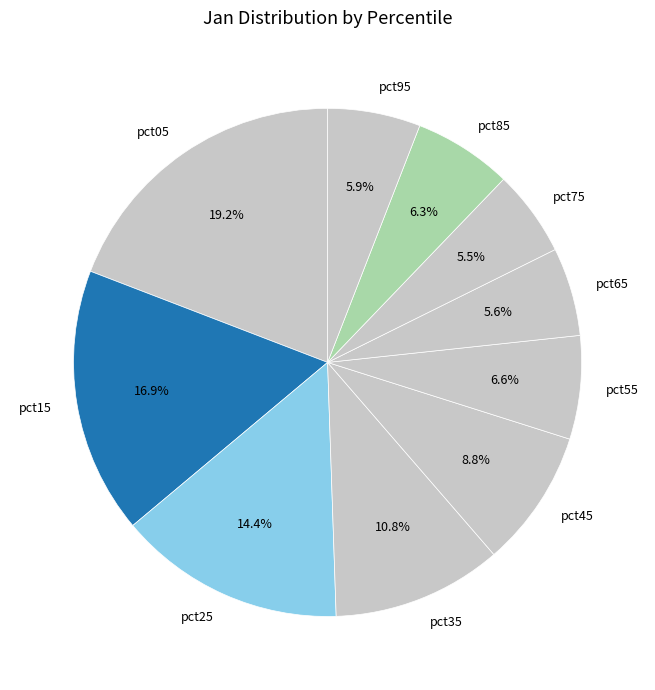

How many slices are in this pie chart?

10